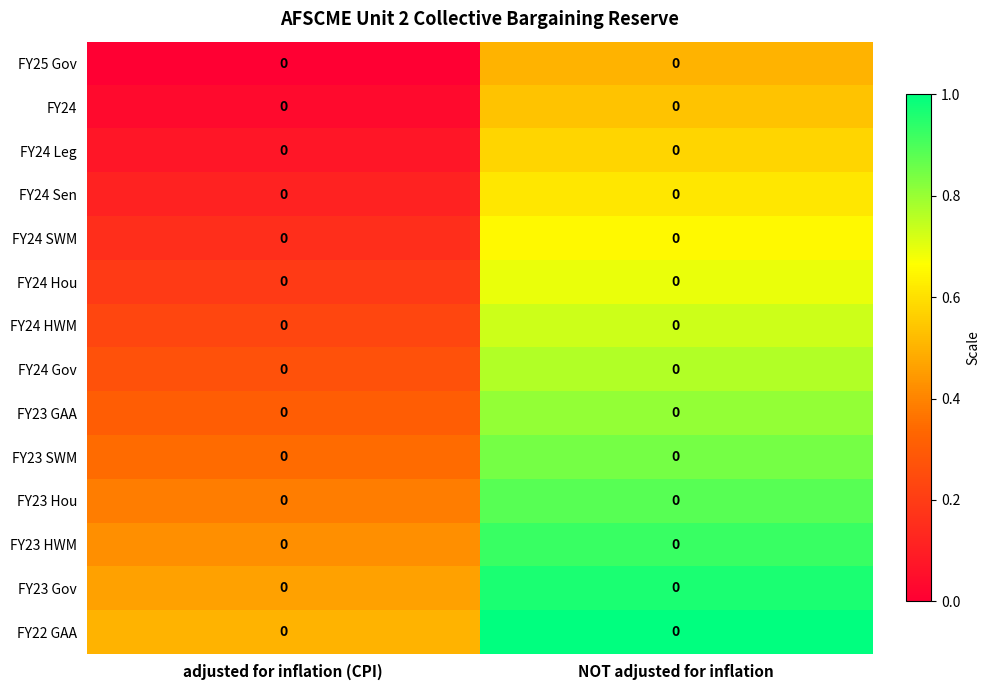

What is the minimum value for FY24 Sen?

0.1